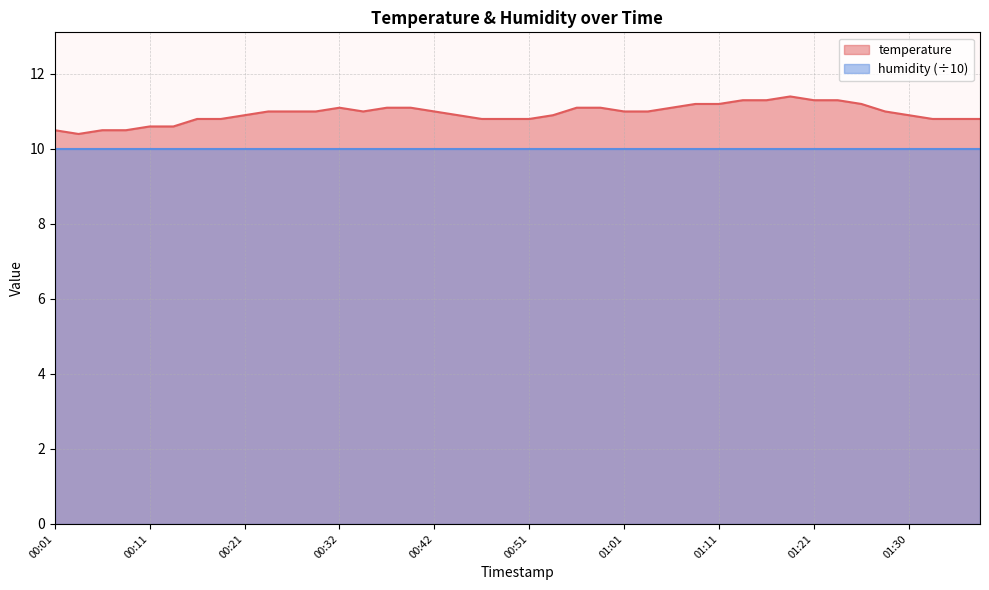

What is the greatest value displayed?

11.4